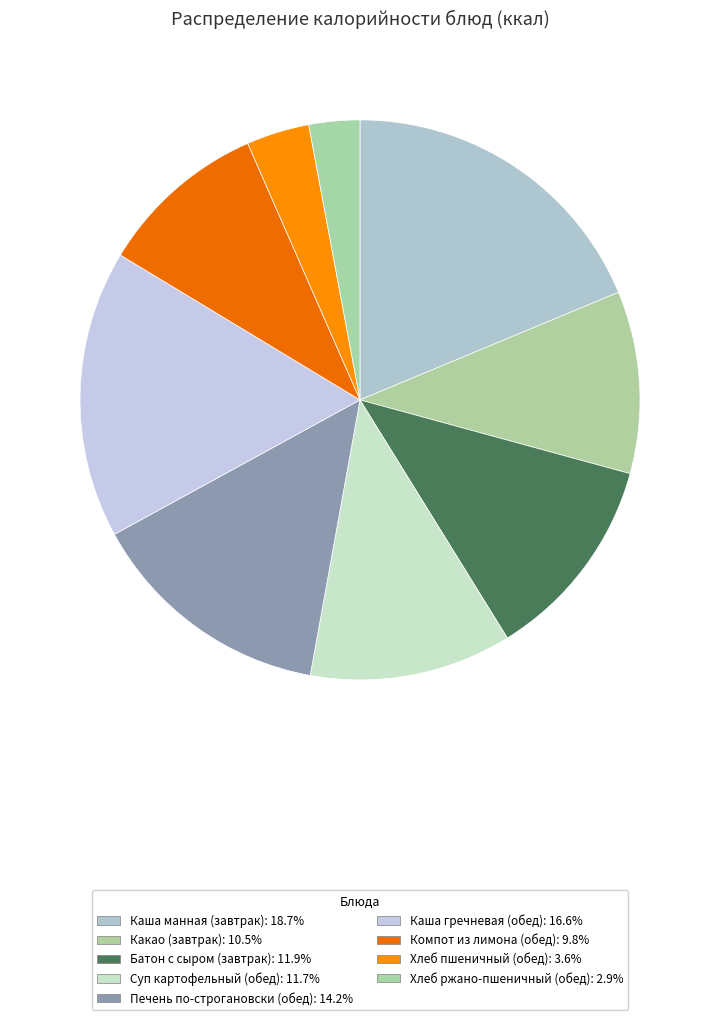

To the nearest percent, what is the difference between the largest and smallest slice percentages?

16%